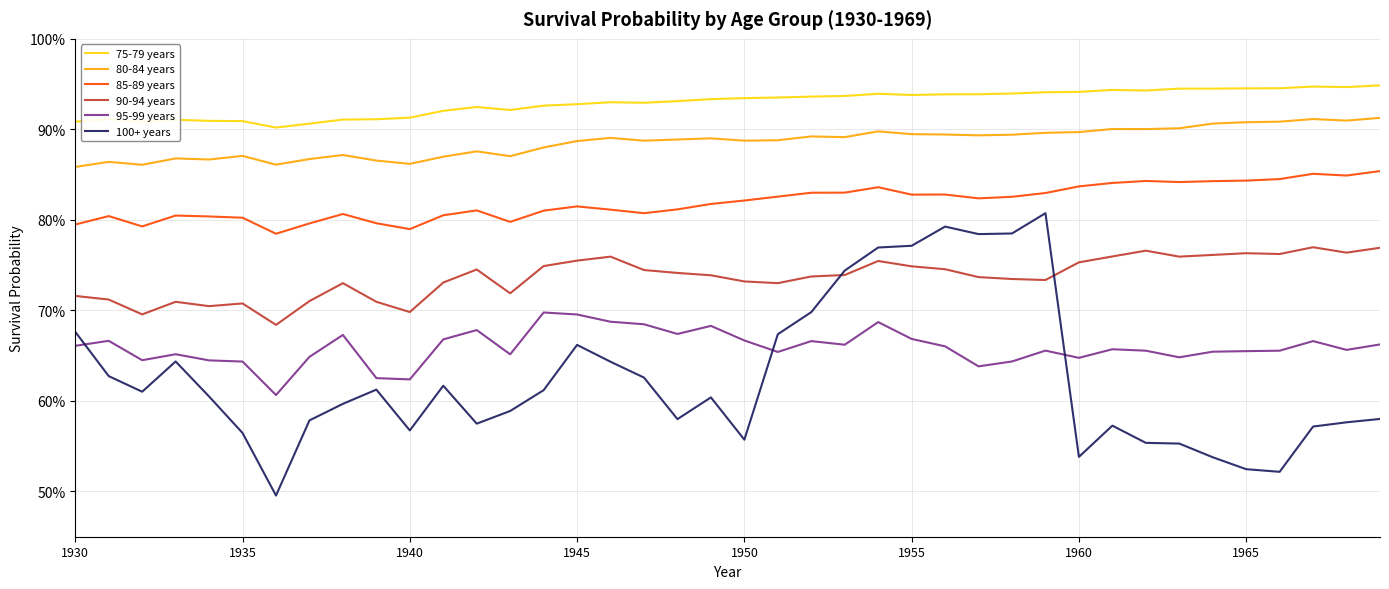

Does the chart display data point markers on the line(s)?

No